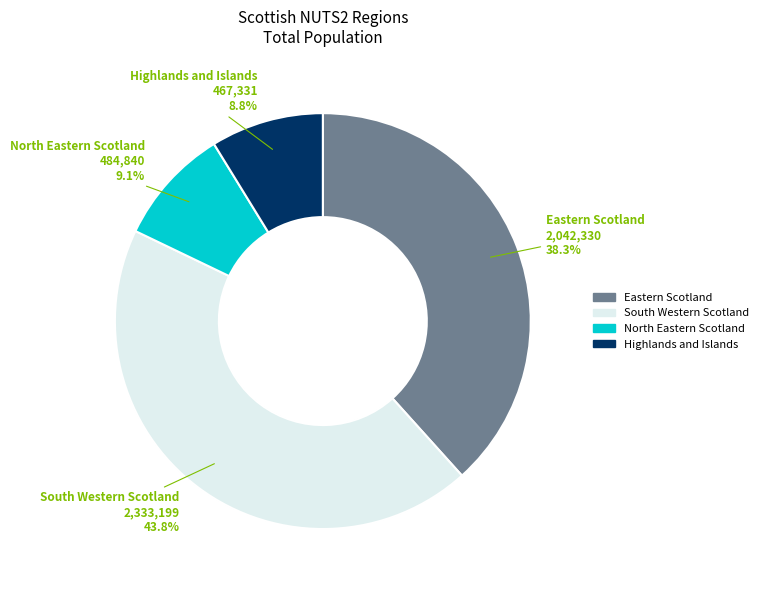

Is it true that North Eastern Scotland is 1% of the pie?

False